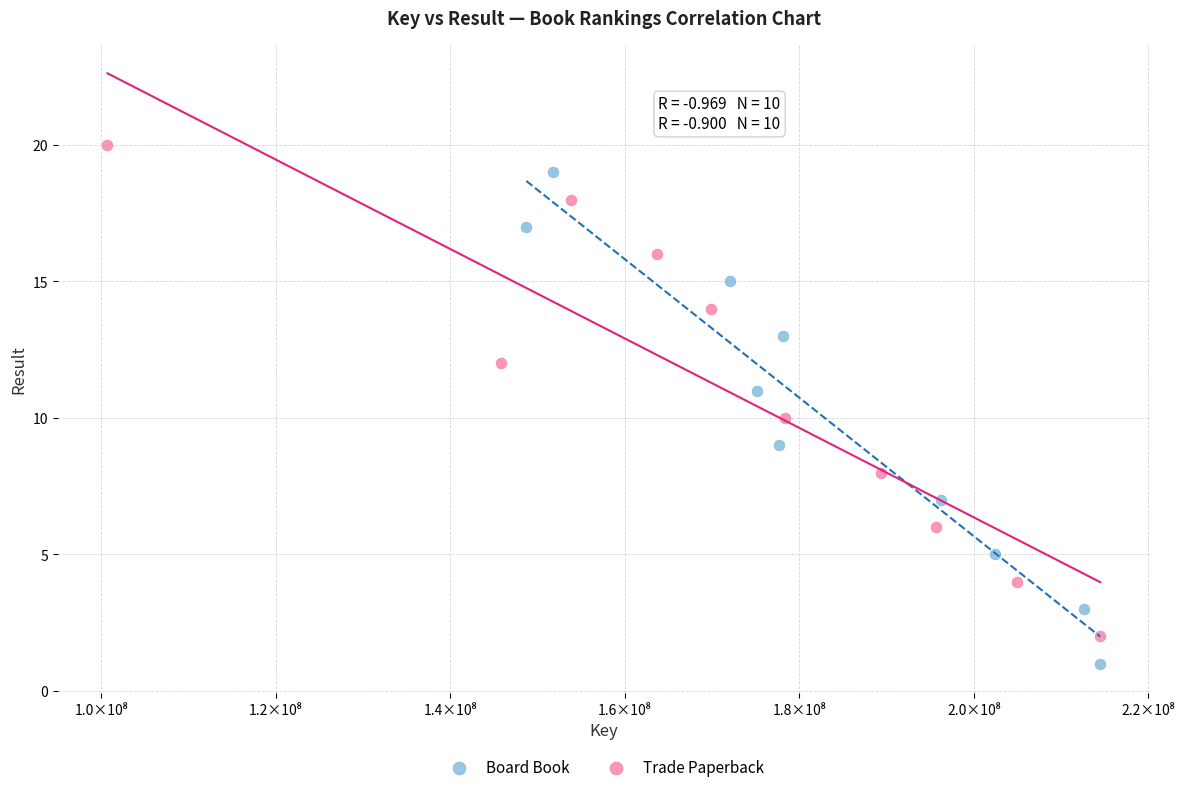

Which series reaches the minimum Y coordinate?

Board Book